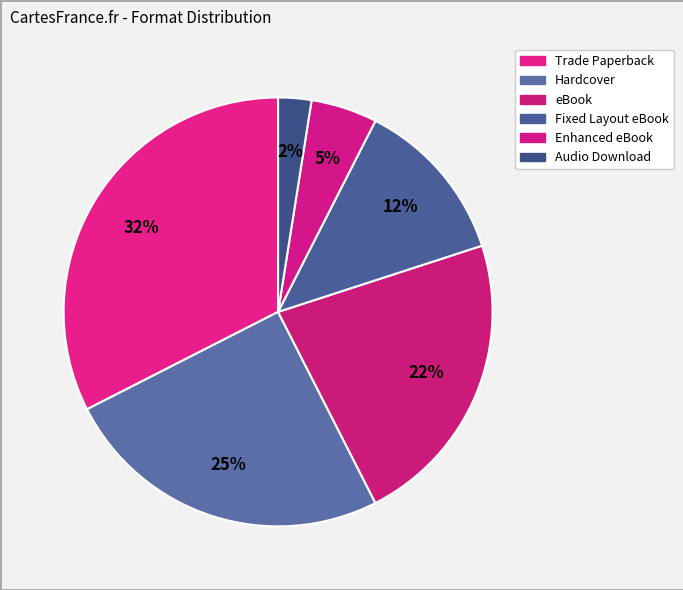

How many segments does this pie chart have?

6